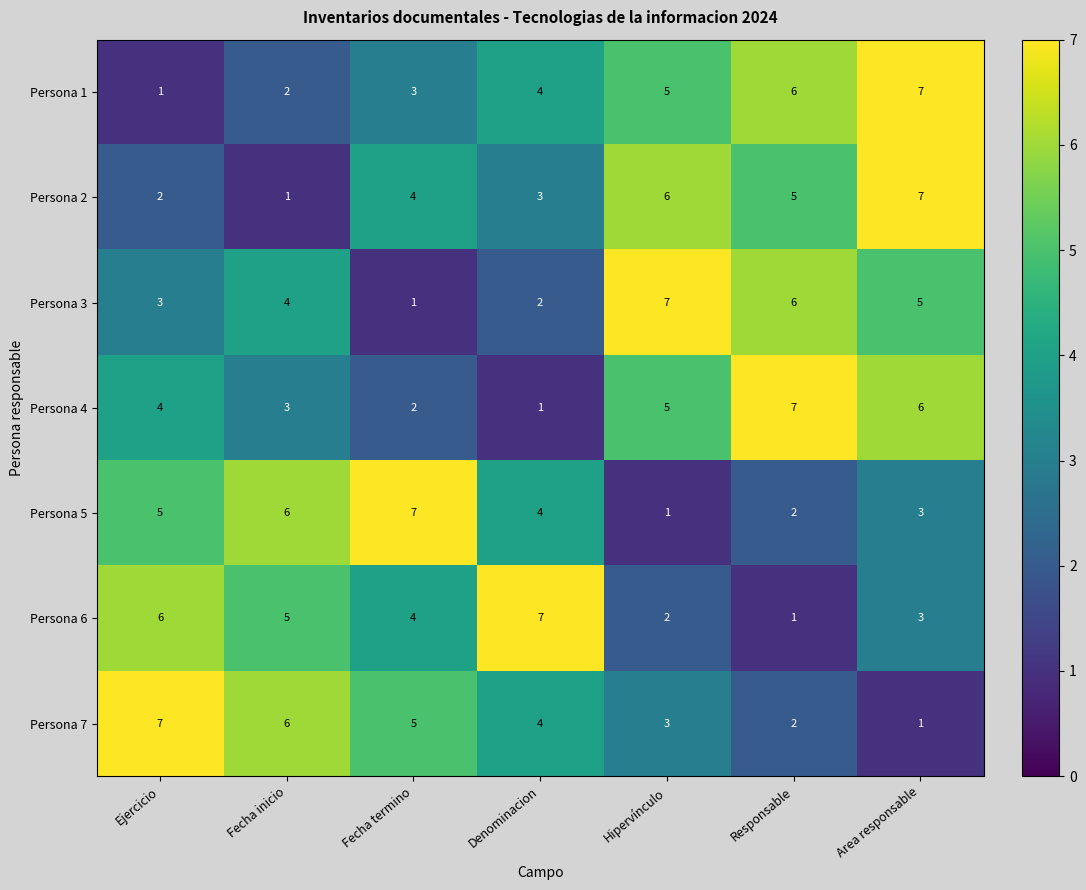

At which category is the sum across all series the highest?

Area responsable